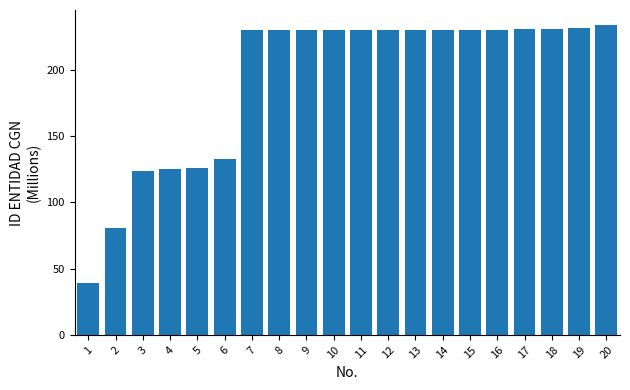

Count the number of data series in this chart.

1